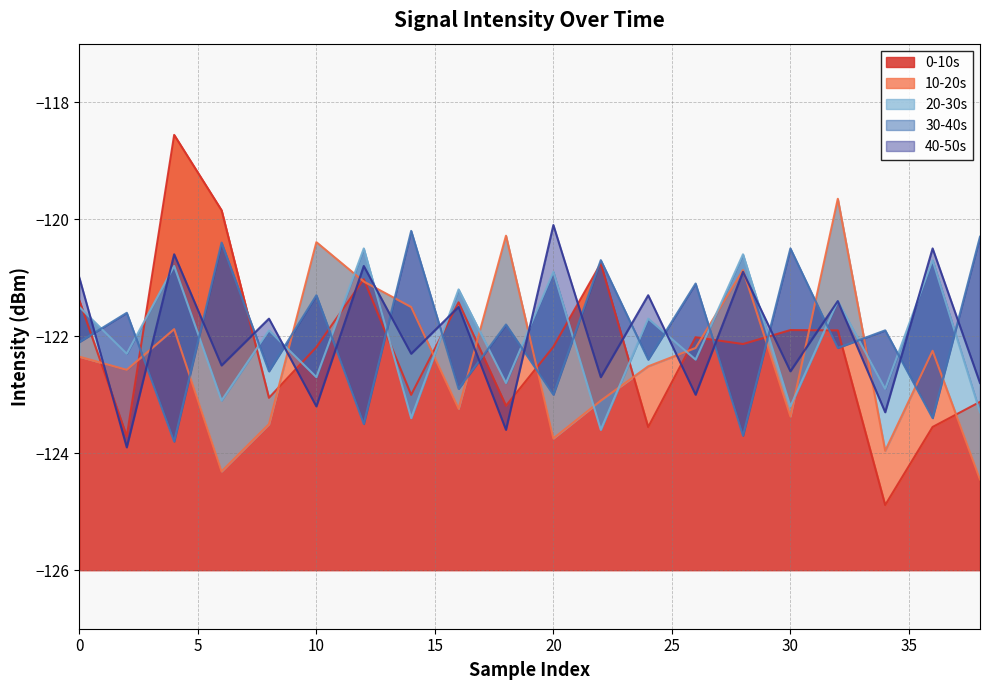

Which series has the largest total across all categories?

30-40s